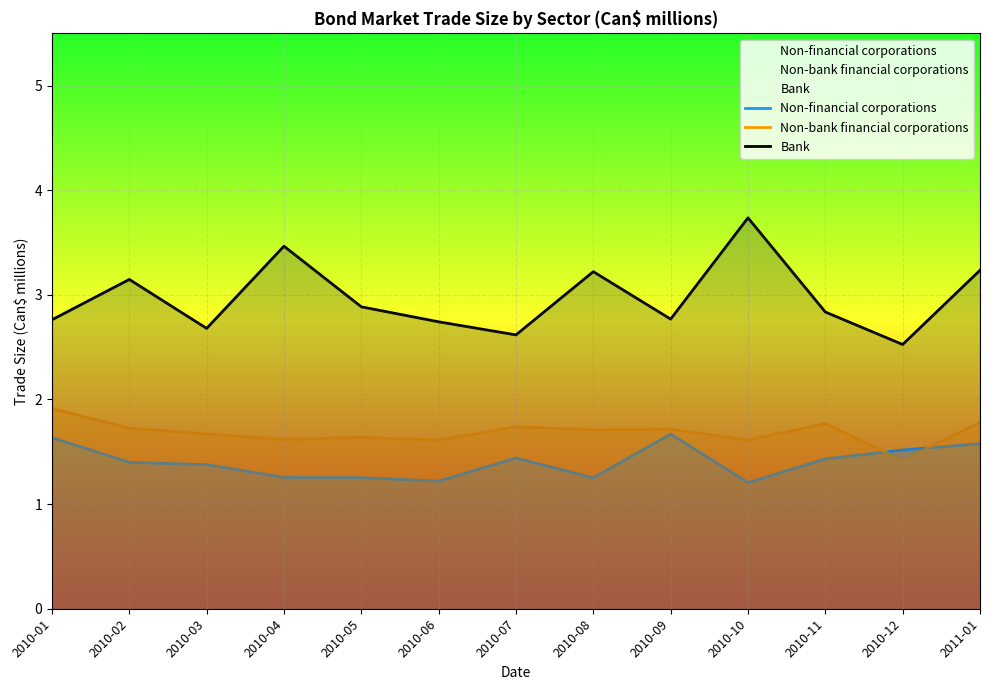

Rank the series by their average value, from highest to lowest.

Bank, Non-bank financial corporations, Non-financial corporations